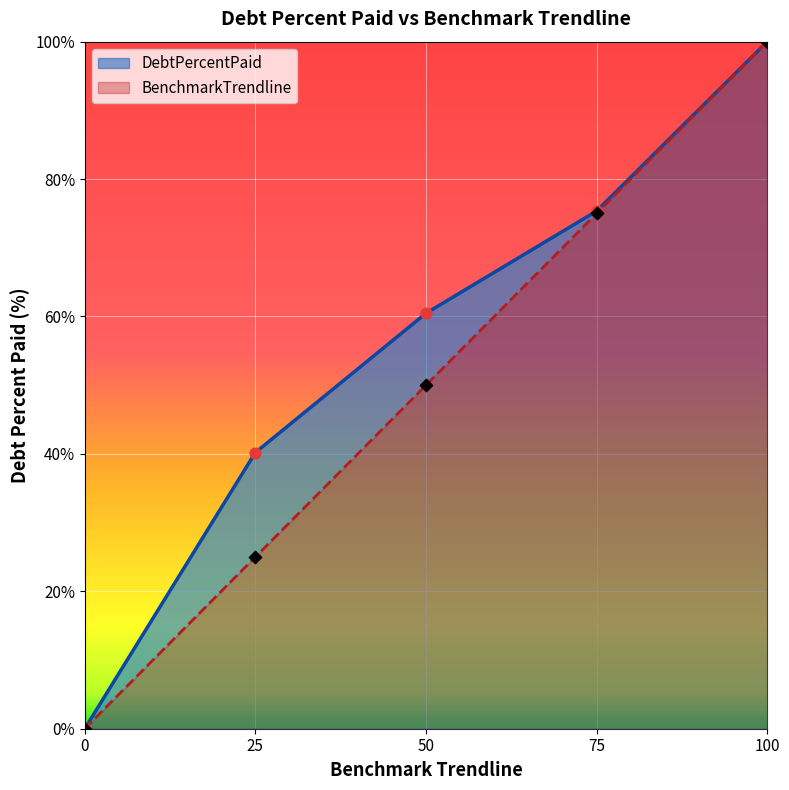

What are all the series names shown in the legend?

DebtPercentPaid, BenchmarkTrendline